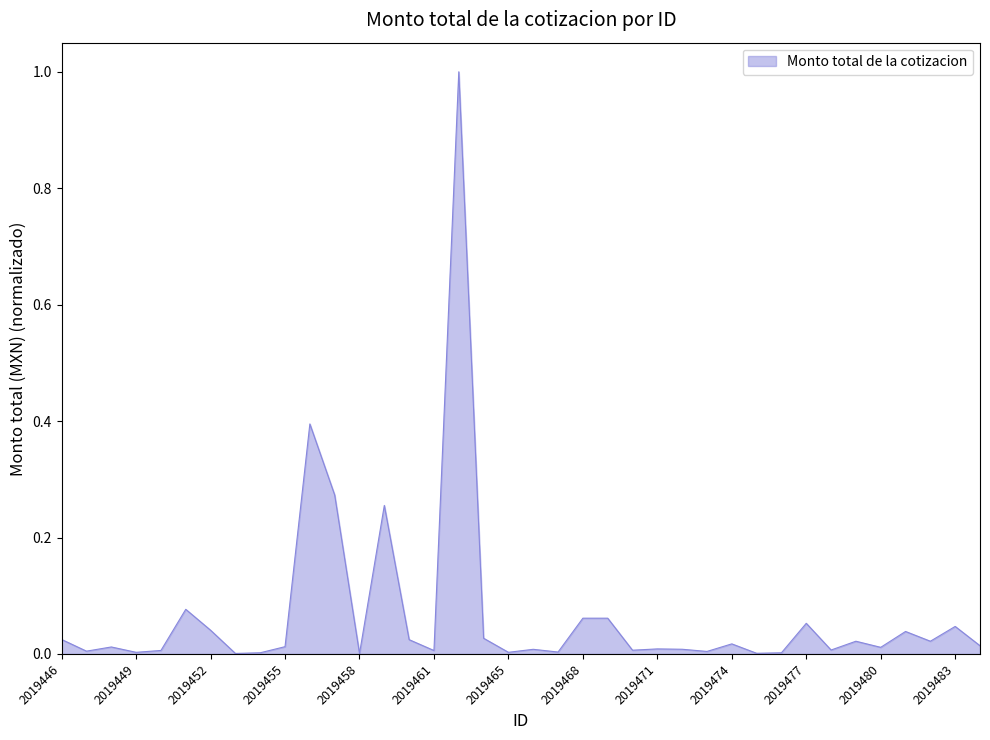

What is the difference between the maximum and minimum values?

1.0